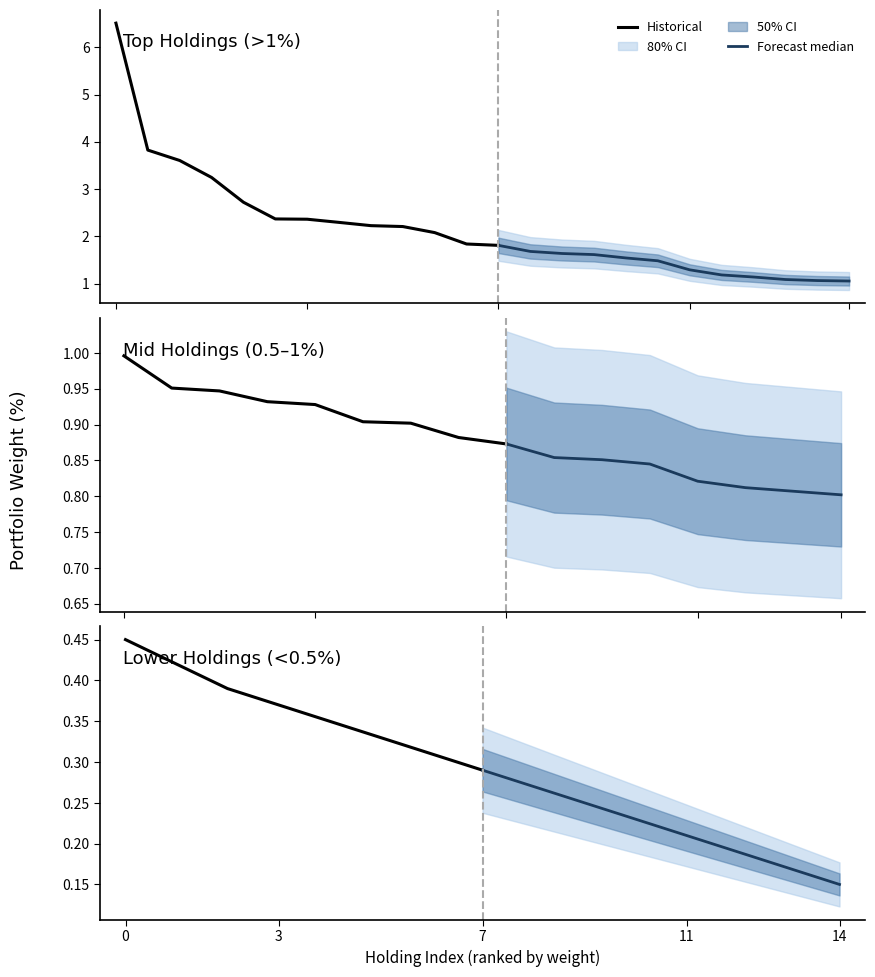

How many lines are shown in the chart?

2